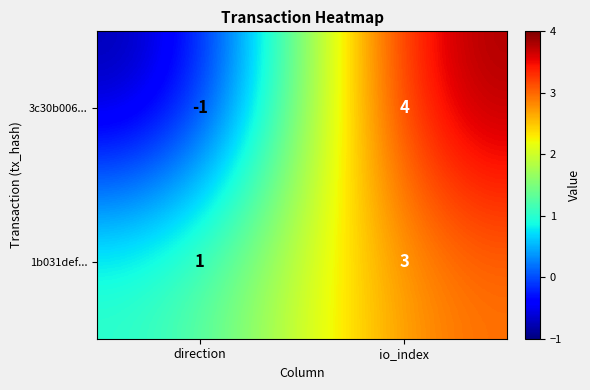

Reading left to right, transcribe all the data shown in this chart.

3c30b006...: direction=-1	io_index=4
1b031def...: direction=1	io_index=3